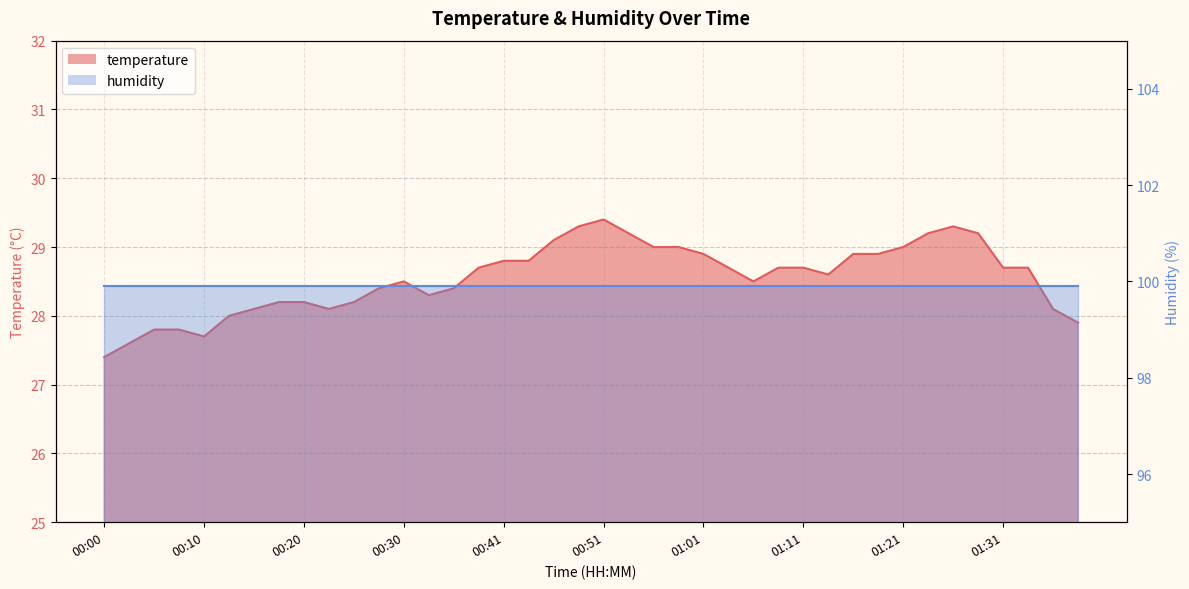

Reading left to right, list all the values displayed in this chart.

27.4	27.6	27.8	27.8	27.7	28.0	28.1	28.2	28.2	28.1	28.2	28.4	28.5	28.3	28.4	28.7	28.8	28.8	29.1	29.3	29.4	29.2	29.0	29.0	28.9	28.7	28.5	28.7	28.7	28.6	28.9	28.9	29.0	29.2	29.3	29.2	28.7	28.7	28.1	27.9